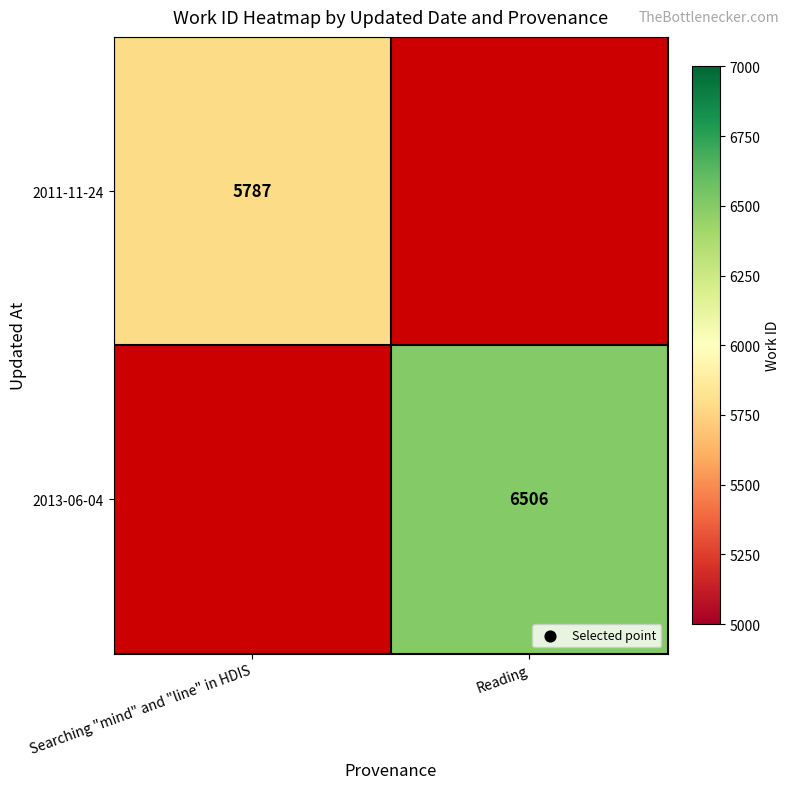

The value of 2011-11-24 at Searching "mind" and "line" in HDIS is 9675. True or false?

False